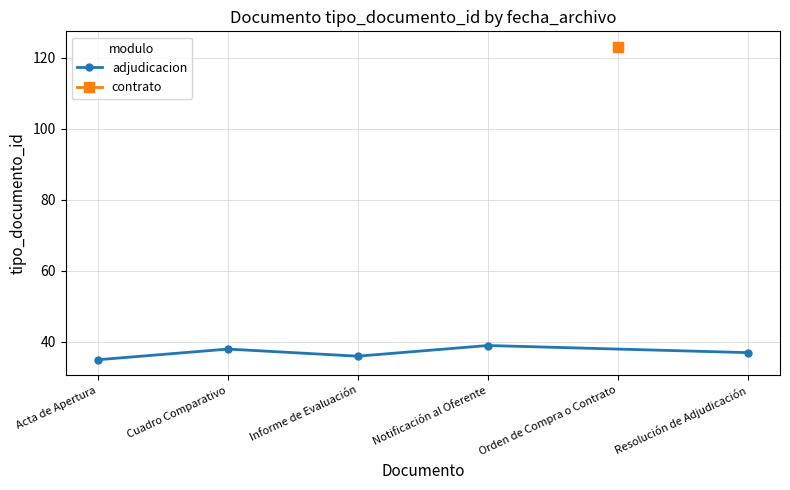

What is the change in value from Informe de Evaluación to Notificación al Oferente?

+3